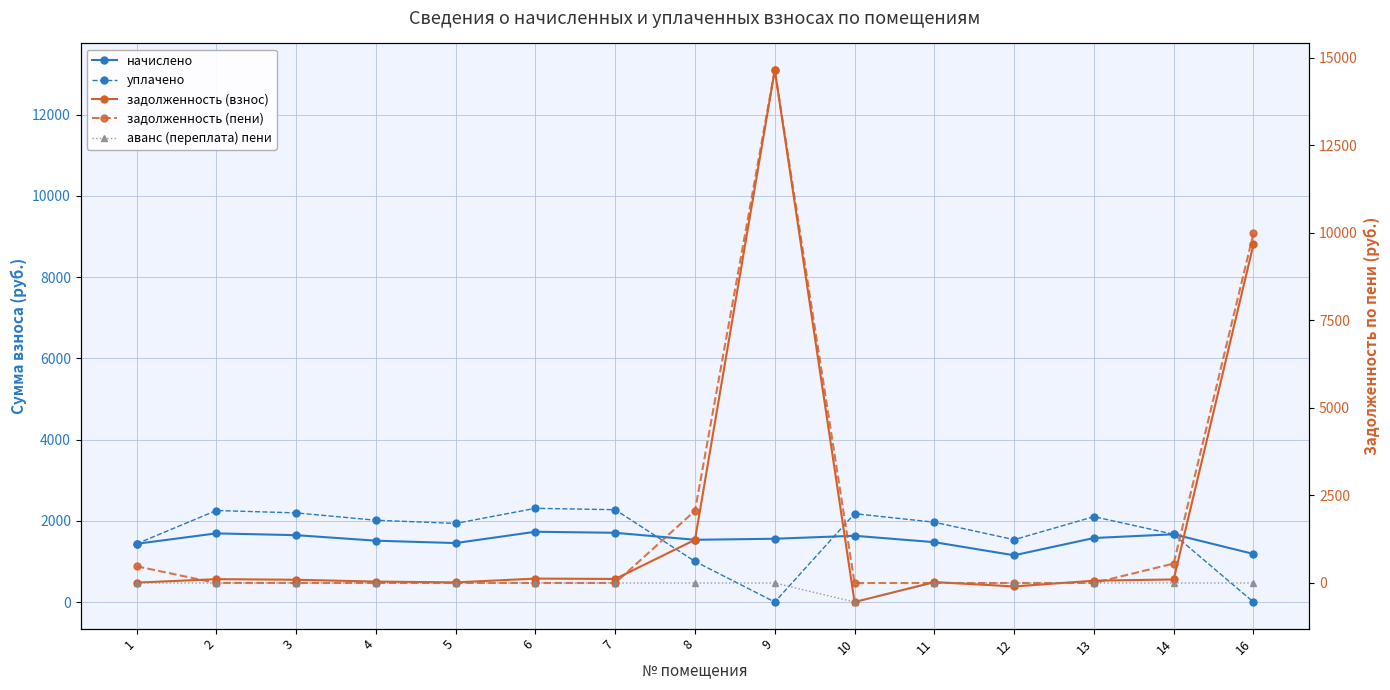

True or false: уплачено and аванс (переплата) пени cross at least once.

False